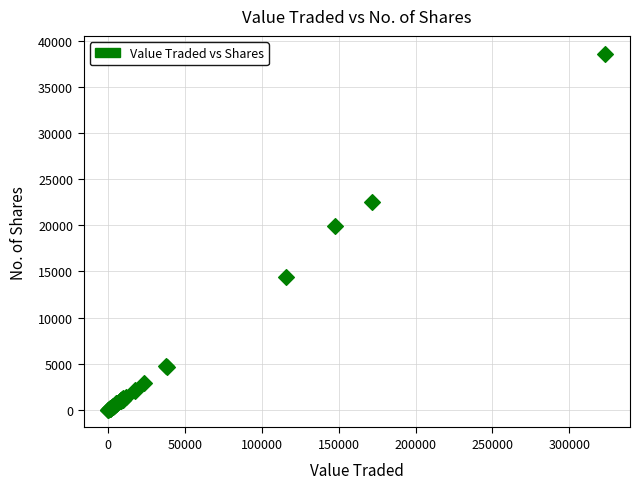

What Y value in the scatter plot is closest to 19319?

19906